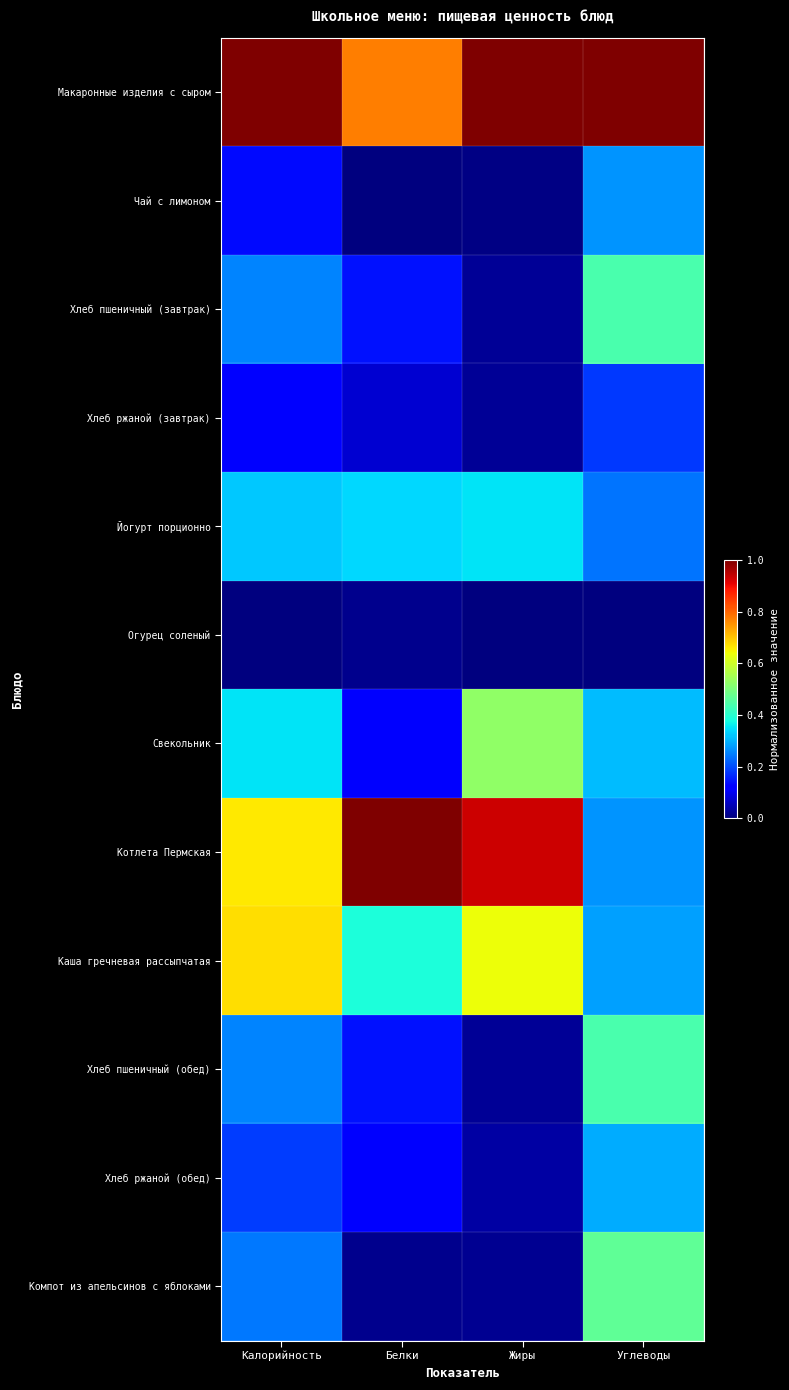

Which label corresponds to the smallest value in the chart?

Белки